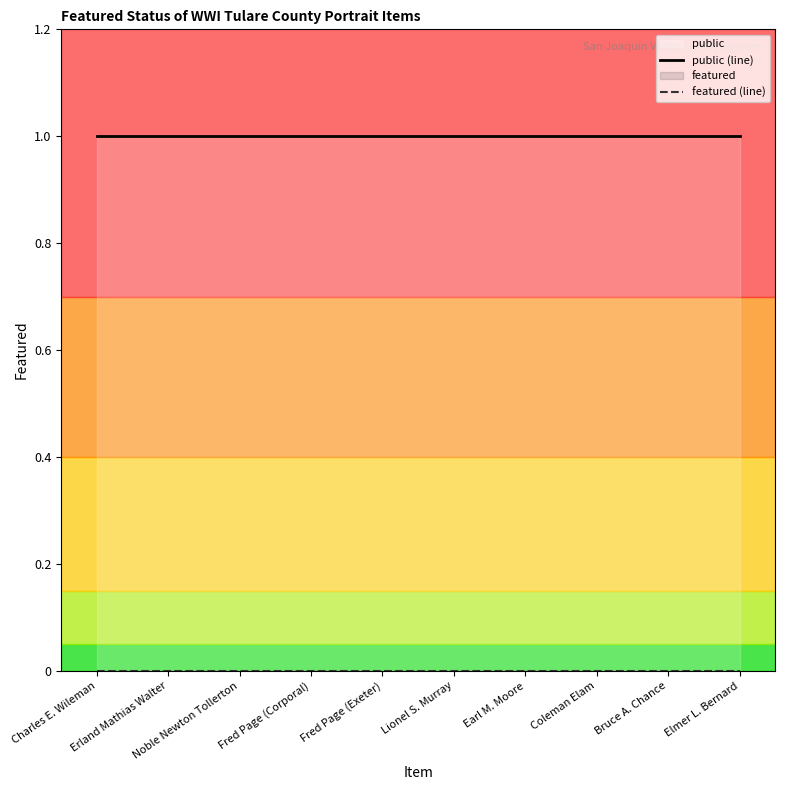

What is the total value across all series at Earl M. Moore?

1